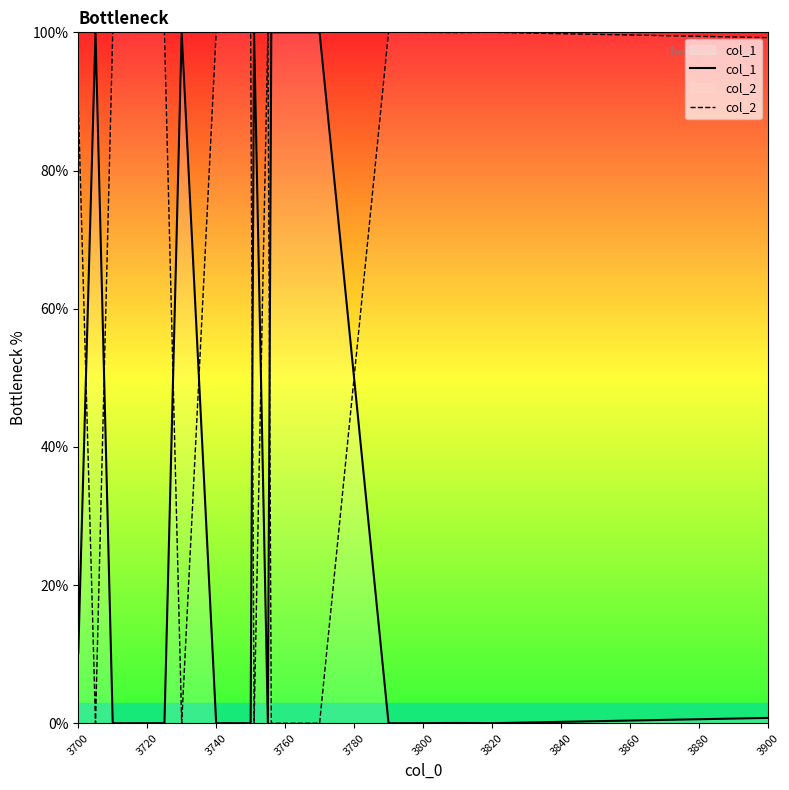

True or false: col_1 and col_2 intersect in this chart.

True